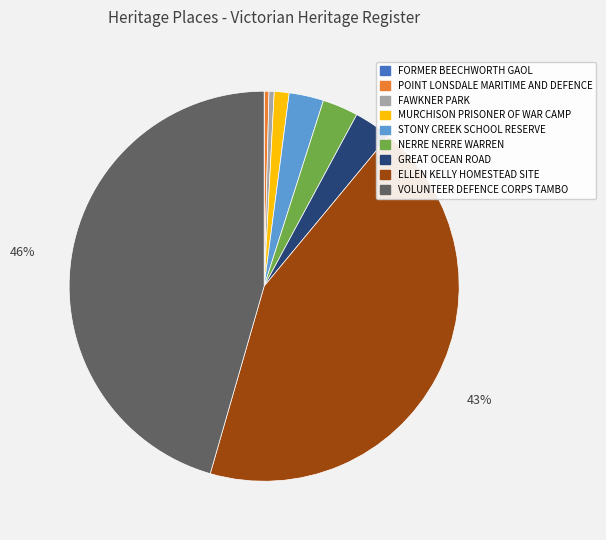

What is the largest slice in the pie chart?

VOLUNTEER DEFENCE CORPS TAMBO